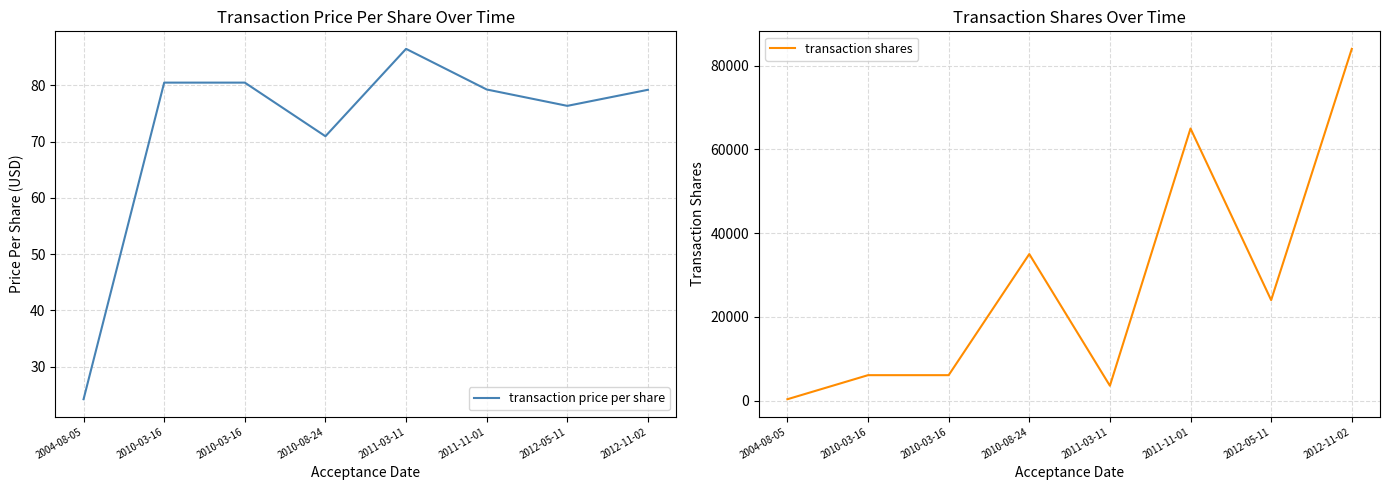

What is the label of the 8th point from the left?

2012-11-02